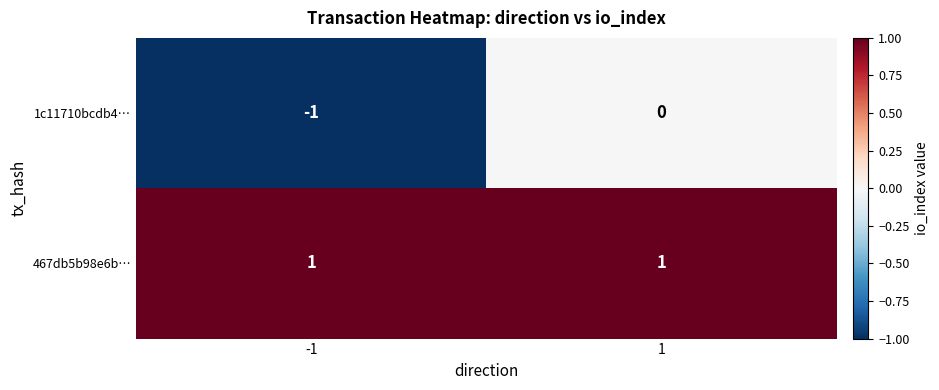

At how many categories does at least one series exceed 0?

2